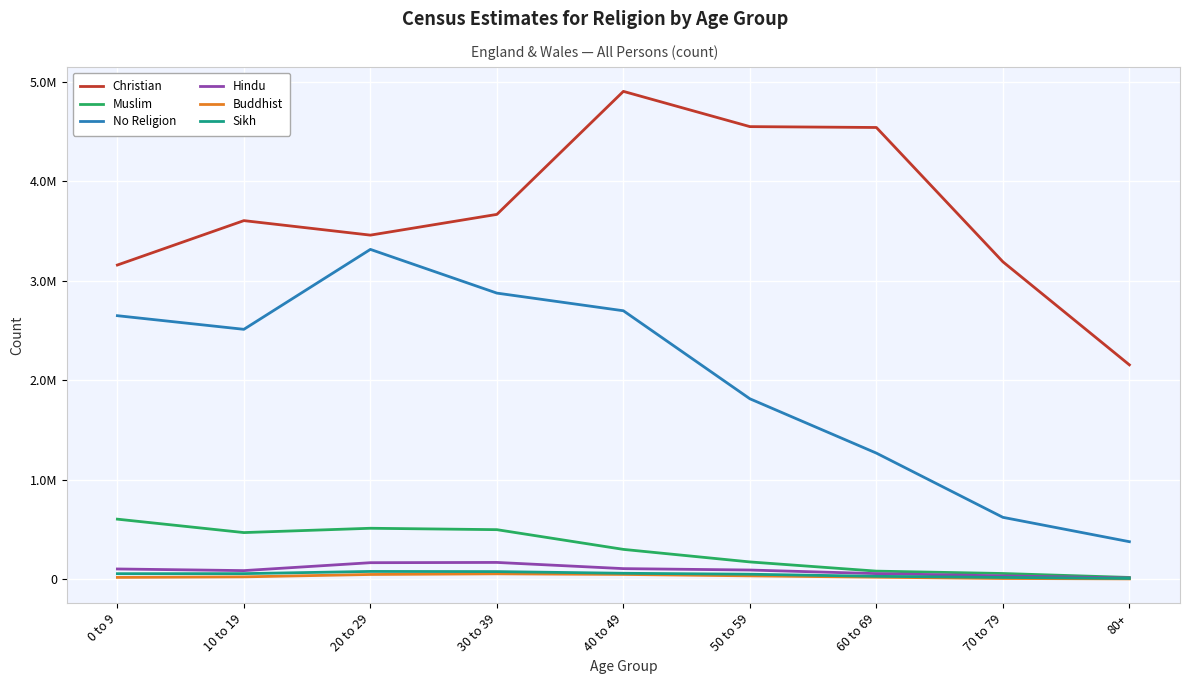

What is the approximate value of Buddhist at 10 to 19, to the nearest 10?

22720